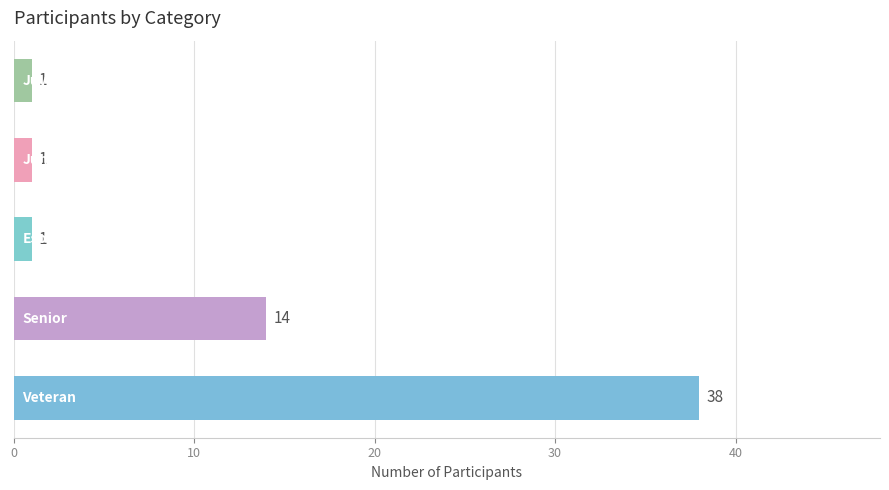

What is the difference between the maximum and minimum values?

37